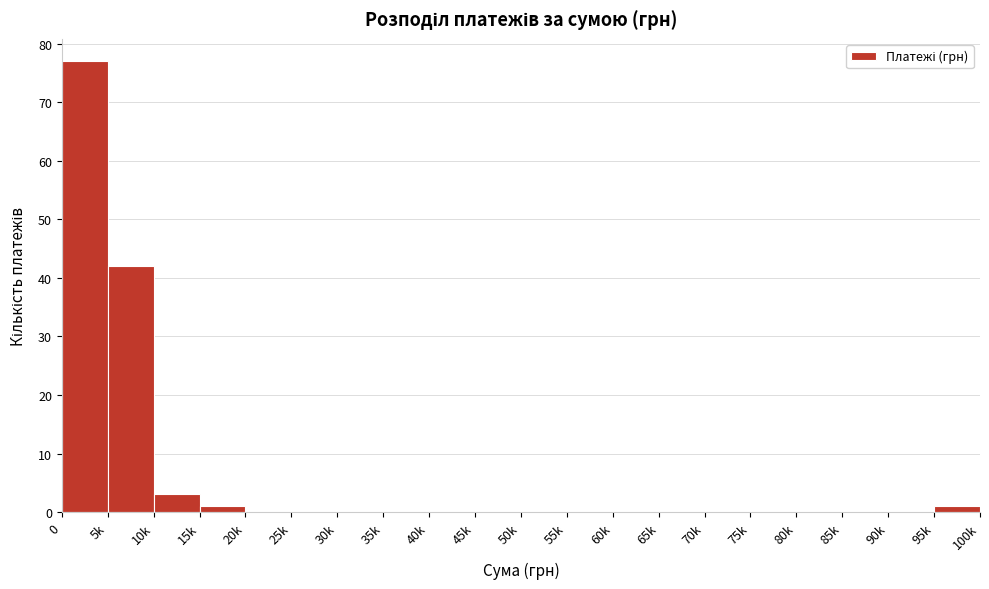

Reading left to right, list all the values displayed in this chart.

0=77	5k=42	10k=3	15k=1	20k=0	25k=0	30k=0	35k=0	40k=0	45k=0	50k=0	55k=0	60k=0	65k=0	70k=0	75k=0	80k=0	85k=0	90k=0	95k=1